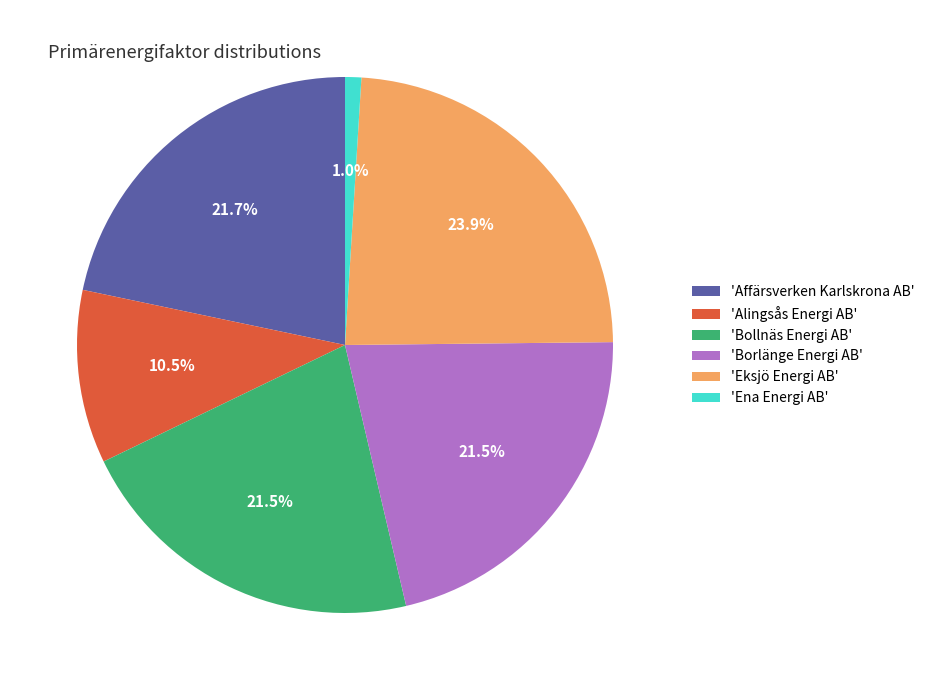

How much of the chart is everything except 'Eksjö Energi AB'?

76.1%